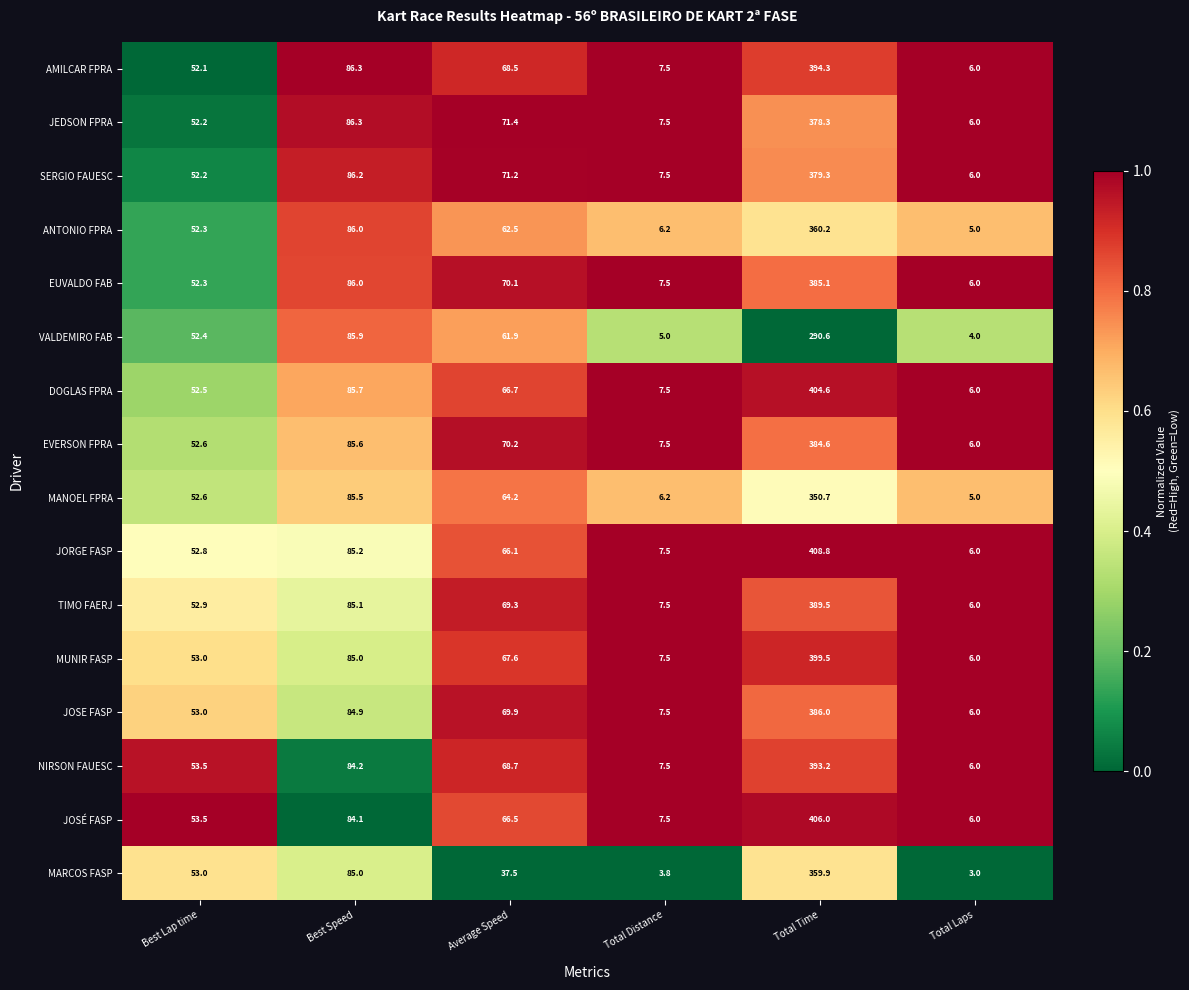

Read the DOGLAS FPRA value at Best Speed.

85.7